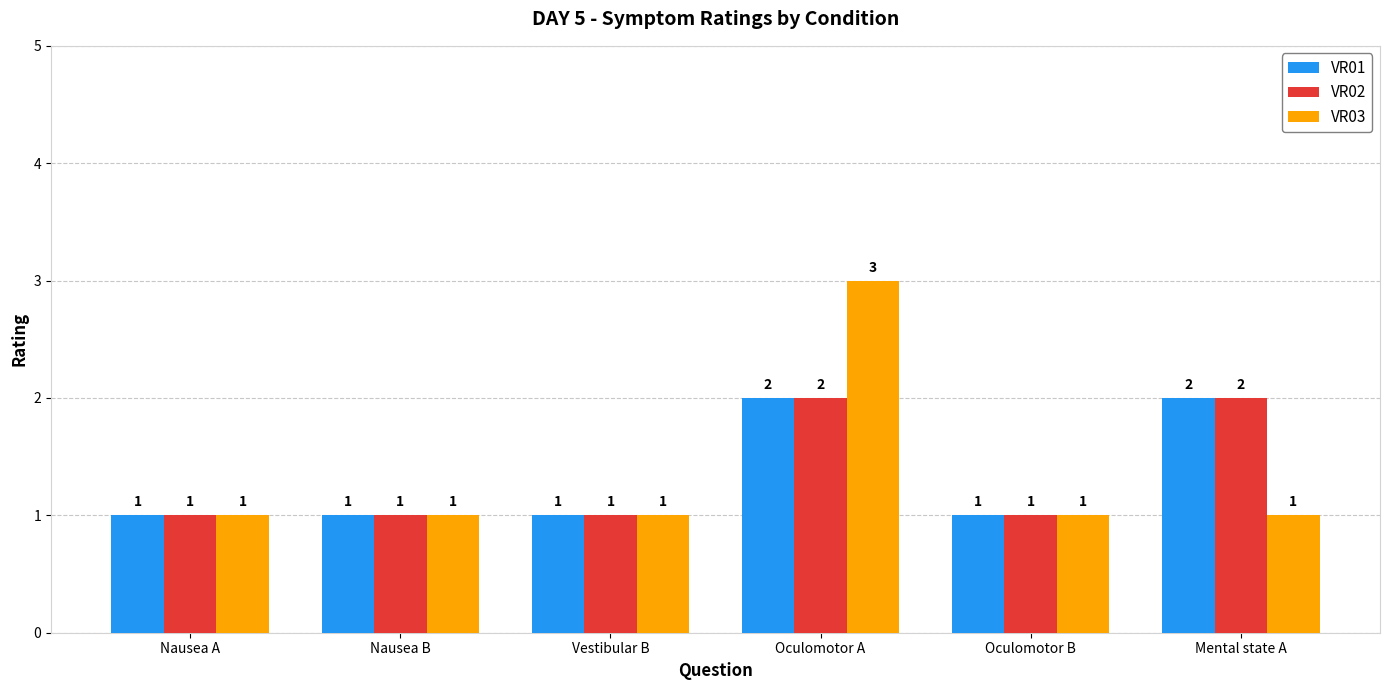

The VR02 series shows 1 at Nausea A. True or false?

True